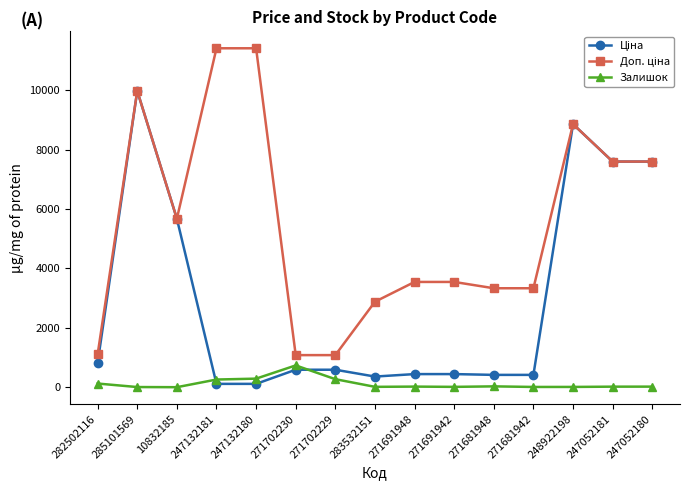

What is the greatest value displayed?

11410.0